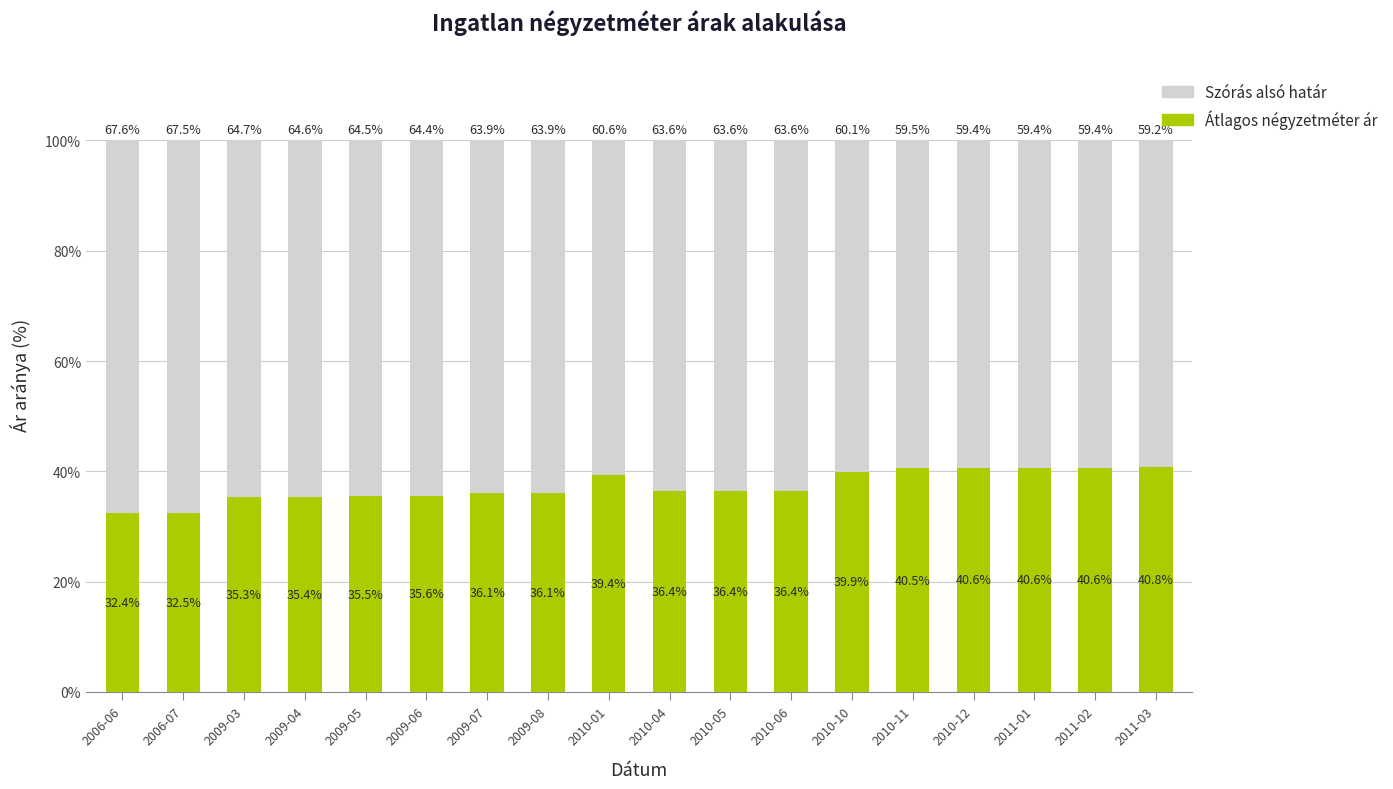

Reading left to right, what are the values for Átlagos négyzetméter ár?

32.4	32.5	35.3	35.4	35.5	35.6	36.1	36.1	39.4	36.4	36.4	36.4	39.9	40.5	40.6	40.6	40.6	40.8